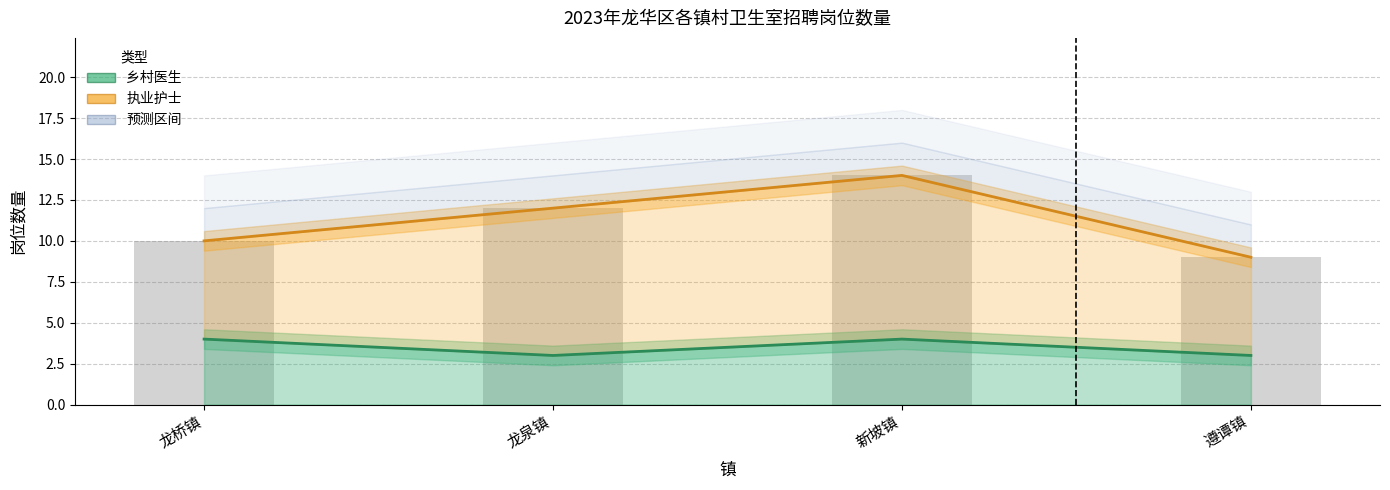

What is the maximum value shown in the chart?

14